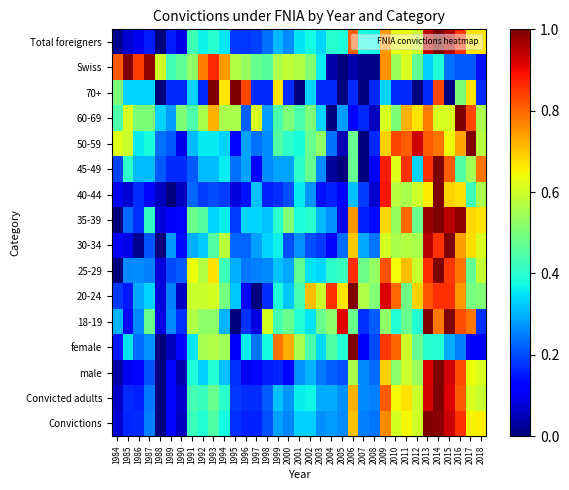

Reading left to right, extract all data points from this chart.

Convictions: 1984=0.1	1985=0.2	1986=0.2	1987=0.3	1988=0.0	1989=0.1	1990=0.1	1991=0.4	1992=0.4	1993=0.4	1994=0.4	1995=0.2	1996=0.2	1997=0.2	1998=0.2	1999=0.3	2000=0.3	2001=0.3	2002=0.3	2003=0.3	2004=0.3	2005=0.3	2006=0.7	2007=0.3	2008=0.2	2009=0.8	2010=0.6	2011=0.6	2012=0.6	2013=1.0	2014=1.0	2015=0.9	2016=0.9	2017=0.7	2018=0.7
Convicted adults: 1984=0.1	1985=0.2	1986=0.2	1987=0.2	1988=0.0	1989=0.1	1990=0.1	1991=0.4	1992=0.4	1993=0.5	1994=0.4	1995=0.2	1996=0.2	1997=0.2	1998=0.2	1999=0.3	2000=0.3	2001=0.4	2002=0.4	2003=0.3	2004=0.3	2005=0.3	2006=0.7	2007=0.3	2008=0.3	2009=0.8	2010=0.6	2011=0.7	2012=0.6	2013=0.9	2014=1.0	2015=0.9	2016=0.8	2017=0.6	2018=0.6
male: 1984=0.0	1985=0.1	1986=0.1	1987=0.2	1988=0.0	1989=0.1	1990=0.0	1991=0.4	1992=0.3	1993=0.4	1994=0.3	1995=0.2	1996=0.1	1997=0.1	1998=0.2	1999=0.2	2000=0.1	2001=0.3	2002=0.3	2003=0.2	2004=0.2	2005=0.2	2006=0.6	2007=0.3	2008=0.2	2009=0.7	2010=0.5	2011=0.6	2012=0.5	2013=0.9	2014=1.0	2015=0.9	2016=0.8	2017=0.6	2018=0.6
female: 1984=0.2	1985=0.3	1986=0.2	1987=0.3	1988=0.0	1989=0.1	1990=0.1	1991=0.3	1992=0.6	1993=0.6	1994=0.5	1995=0.1	1996=0.4	1997=0.2	1998=0.4	1999=0.8	2000=0.7	2001=0.6	2002=0.4	2003=0.3	2004=0.4	2005=0.4	2006=1.0	2007=0.1	2008=0.2	2009=0.8	2010=0.8	2011=0.6	2012=0.5	2013=0.4	2014=0.4	2015=0.3	2016=0.2	2017=0.1	2018=0.1
18-19: 1984=0.3	1985=0.1	1986=0.3	1987=0.5	1988=0.1	1989=0.3	1990=0.2	1991=0.6	1992=0.5	1993=0.5	1994=0.3	1995=0.0	1996=0.2	1997=0.1	1998=0.6	1999=0.4	2000=0.5	2001=0.4	2002=0.3	2003=0.5	2004=0.5	2005=0.9	2006=0.5	2007=0.2	2008=0.2	2009=0.5	2010=0.4	2011=0.5	2012=0.4	2013=1.0	2014=0.8	2015=1.0	2016=0.8	2017=0.8	2018=0.2
20-24: 1984=0.2	1985=0.2	1986=0.3	1987=0.3	1988=0.1	1989=0.3	1990=0.1	1991=0.6	1992=0.6	1993=0.6	1994=0.5	1995=0.3	1996=0.1	1997=0.0	1998=0.2	1999=0.4	2000=0.3	2001=0.4	2002=0.7	2003=0.6	2004=0.9	2005=0.7	2006=1.0	2007=0.6	2008=0.5	2009=0.9	2010=0.8	2011=0.5	2012=0.7	2013=0.8	2014=0.9	2015=0.9	2016=0.7	2017=0.5	2018=0.5
25-29: 1984=0.0	1985=0.3	1986=0.3	1987=0.3	1988=0.1	1989=0.2	1990=0.2	1991=0.6	1992=0.6	1993=0.7	1994=0.4	1995=0.3	1996=0.2	1997=0.3	1998=0.3	1999=0.3	2000=0.3	2001=0.5	2002=0.4	2003=0.3	2004=0.4	2005=0.4	2006=0.9	2007=0.5	2008=0.5	2009=0.8	2010=0.6	2011=0.7	2012=0.6	2013=0.9	2014=1.0	2015=0.8	2016=0.8	2017=0.5	2018=0.6
30-34: 1984=0.1	1985=0.1	1986=0.0	1987=0.2	1988=0.0	1989=0.3	1990=0.1	1991=0.3	1992=0.3	1993=0.5	1994=0.6	1995=0.2	1996=0.2	1997=0.3	1998=0.3	1999=0.4	2000=0.2	2001=0.3	2002=0.2	2003=0.2	2004=0.1	2005=0.2	2006=0.7	2007=0.3	2008=0.2	2009=0.6	2010=0.6	2011=0.6	2012=0.6	2013=0.9	2014=0.9	2015=1.0	2016=0.7	2017=0.7	2018=0.6
35-39: 1984=0.0	1985=0.2	1986=0.2	1987=0.4	1988=0.1	1989=0.1	1990=0.1	1991=0.5	1992=0.5	1993=0.3	1994=0.4	1995=0.2	1996=0.3	1997=0.3	1998=0.3	1999=0.4	2000=0.5	2001=0.4	2002=0.4	2003=0.3	2004=0.3	2005=0.1	2006=0.7	2007=0.2	2008=0.1	2009=0.7	2010=0.5	2011=0.8	2012=0.5	2013=1.0	2014=1.0	2015=0.9	2016=1.0	2017=0.7	2018=0.7
40-44: 1984=0.1	1985=0.1	1986=0.2	1987=0.1	1988=0.1	1989=0.0	1990=0.1	1991=0.2	1992=0.2	1993=0.2	1994=0.2	1995=0.1	1996=0.1	1997=0.3	1998=0.2	1999=0.2	2000=0.2	2001=0.4	2002=0.3	2003=0.1	2004=0.2	2005=0.1	2006=0.3	2007=0.2	2008=0.1	2009=0.9	2010=0.6	2011=0.6	2012=0.6	2013=0.7	2014=1.0	2015=0.7	2016=0.7	2017=0.4	2018=0.6
45-49: 1984=0.2	1985=0.4	1986=0.3	1987=0.3	1988=0.2	1989=0.2	1990=0.2	1991=0.2	1992=0.3	1993=0.3	1994=0.4	1995=0.2	1996=0.3	1997=0.1	1998=0.3	1999=0.3	2000=0.3	2001=0.4	2002=0.5	2003=0.3	2004=0.0	2005=0.0	2006=0.5	2007=0.0	2008=0.1	2009=0.9	2010=0.6	2011=0.9	2012=0.3	2013=0.9	2014=1.0	2015=0.8	2016=0.5	2017=0.5	2018=0.8
50-59: 1984=0.6	1985=0.6	1986=0.4	1987=0.4	1988=0.2	1989=0.2	1990=0.1	1991=0.3	1992=0.4	1993=0.4	1994=0.3	1995=0.1	1996=0.3	1997=0.2	1998=0.3	1999=0.5	2000=0.4	2001=0.4	2002=0.5	2003=0.5	2004=0.2	2005=0.0	2006=0.5	2007=0.0	2008=0.2	2009=0.7	2010=0.8	2011=0.8	2012=0.9	2013=0.8	2014=0.8	2015=0.6	2016=0.7	2017=1.0	2018=0.6
60-69: 1984=0.4	1985=0.6	1986=0.5	1987=0.5	1988=0.3	1989=0.3	1990=0.5	1991=0.4	1992=0.6	1993=0.7	1994=0.6	1995=0.6	1996=0.2	1997=0.6	1998=0.3	1999=0.4	2000=0.5	2001=0.4	2002=0.5	2003=0.3	2004=0.0	2005=0.3	2006=0.1	2007=0.2	2008=0.1	2009=0.6	2010=0.5	2011=0.7	2012=0.7	2013=0.8	2014=0.6	2015=0.6	2016=1.0	2017=0.8	2018=0.6
70+: 1984=0.5	1985=0.3	1986=0.3	1987=0.3	1988=0.0	1989=0.2	1990=0.2	1991=0.3	1992=0.2	1993=1.0	1994=0.7	1995=1.0	1996=0.8	1997=0.2	1998=0.2	1999=0.7	2000=0.2	2001=0.0	2002=0.3	2003=0.2	2004=0.2	2005=0.0	2006=0.2	2007=0.0	2008=0.2	2009=0.3	2010=0.2	2011=0.2	2012=0.0	2013=0.2	2014=0.8	2015=0.0	2016=0.5	2017=0.7	2018=0.2
Swiss: 1984=0.8	1985=1.0	1986=0.8	1987=1.0	1988=0.6	1989=0.4	1990=0.5	1991=0.5	1992=0.8	1993=0.9	1994=0.7	1995=0.6	1996=0.5	1997=0.5	1998=0.5	1999=0.6	2000=0.6	2001=0.6	2002=0.5	2003=0.4	2004=0.0	2005=0.0	2006=0.0	2007=0.0	2008=0.0	2009=0.8	2010=0.5	2011=0.6	2012=0.5	2013=0.3	2014=0.4	2015=0.2	2016=0.2	2017=0.2	2018=0.1
Total foreigners: 1984=0.0	1985=0.1	1986=0.1	1987=0.2	1988=0.0	1989=0.2	1990=0.1	1991=0.4	1992=0.4	1993=0.4	1994=0.4	1995=0.2	1996=0.2	1997=0.2	1998=0.2	1999=0.3	2000=0.3	2001=0.4	2002=0.4	2003=0.3	2004=0.4	2005=0.4	2006=0.8	2007=0.4	2008=0.4	2009=0.7	2010=0.6	2011=0.6	2012=0.6	2013=0.9	2014=1.0	2015=1.0	2016=0.9	2017=0.7	2018=0.7